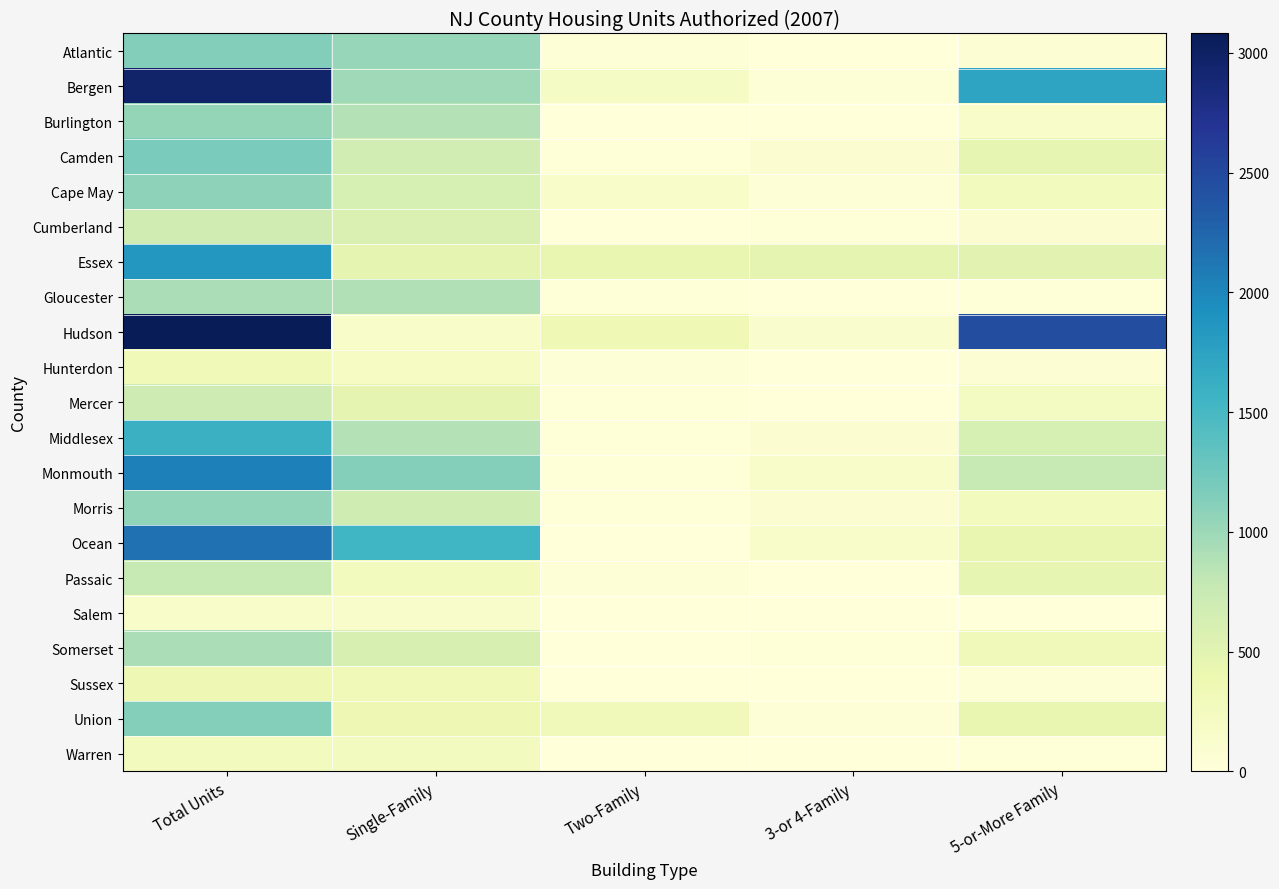

Reading left to right, transcribe all the data shown in this chart.

Atlantic: Total Units=1136	Single-Family=1025	Two-Family=36	3-or 4-Family=12	5-or-More Family=63
Bergen: Total Units=2952	Single-Family=981	Two-Family=204	3-or 4-Family=35	5-or-More Family=1732
Burlington: Total Units=1040	Single-Family=876	Two-Family=8	3-or 4-Family=3	5-or-More Family=153
Camden: Total Units=1191	Single-Family=652	Two-Family=14	3-or 4-Family=78	5-or-More Family=447
Cape May: Total Units=1081	Single-Family=625	Two-Family=148	3-or 4-Family=41	5-or-More Family=267
Cumberland: Total Units=683	Single-Family=572	Two-Family=10	3-or 4-Family=17	5-or-More Family=84
Essex: Total Units=1854	Single-Family=460	Two-Family=434	3-or 4-Family=461	5-or-More Family=499
Gloucester: Total Units=920	Single-Family=882	Two-Family=20	3-or 4-Family=4	5-or-More Family=14
Hudson: Total Units=3081	Single-Family=161	Two-Family=344	3-or 4-Family=126	5-or-More Family=2450
Hunterdon: Total Units=316	Single-Family=211	Two-Family=42	3-or 4-Family=0	5-or-More Family=63
Mercer: Total Units=700	Single-Family=466	Two-Family=14	3-or 4-Family=0	5-or-More Family=220
Middlesex: Total Units=1597	Single-Family=878	Two-Family=20	3-or 4-Family=81	5-or-More Family=618
Monmouth: Total Units=2054	Single-Family=1130	Two-Family=18	3-or 4-Family=146	5-or-More Family=760
Morris: Total Units=1052	Single-Family=688	Two-Family=14	3-or 4-Family=88	5-or-More Family=262
Ocean: Total Units=2160	Single-Family=1544	Two-Family=8	3-or 4-Family=166	5-or-More Family=442
Passaic: Total Units=760	Single-Family=265	Two-Family=36	3-or 4-Family=7	5-or-More Family=452
Salem: Total Units=148	Single-Family=143	Two-Family=0	3-or 4-Family=0	5-or-More Family=5
Somerset: Total Units=924	Single-Family=593	Two-Family=12	3-or 4-Family=19	5-or-More Family=300
Sussex: Total Units=359	Single-Family=323	Two-Family=2	3-or 4-Family=0	5-or-More Family=34
Union: Total Units=1123	Single-Family=350	Two-Family=308	3-or 4-Family=27	5-or-More Family=438
Warren: Total Units=258	Single-Family=241	Two-Family=0	3-or 4-Family=0	5-or-More Family=17